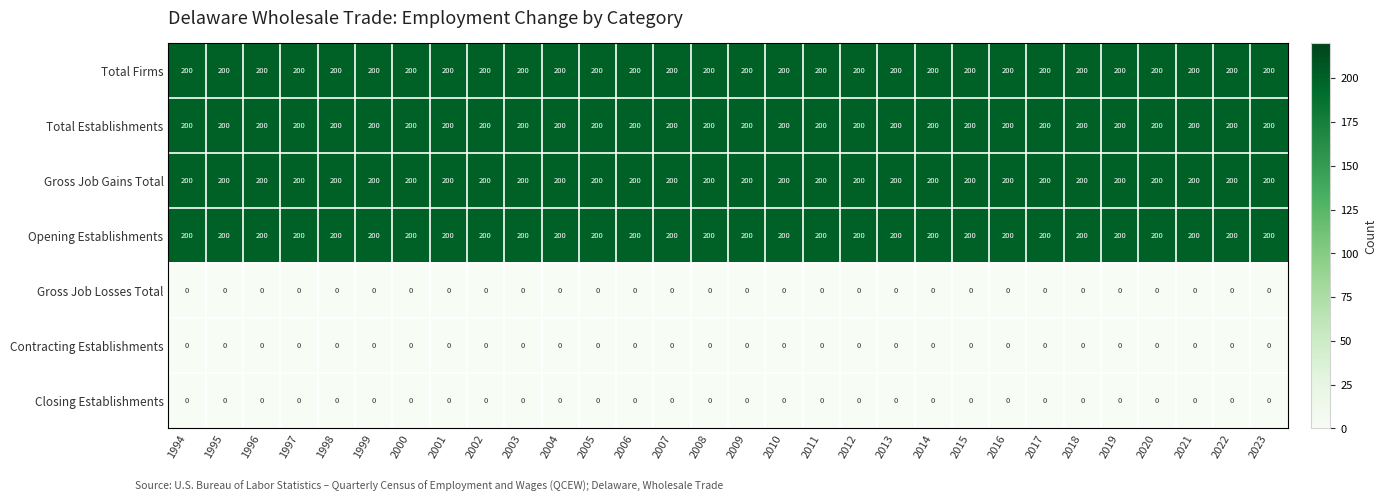

What is the maximum value shown in the chart?

200